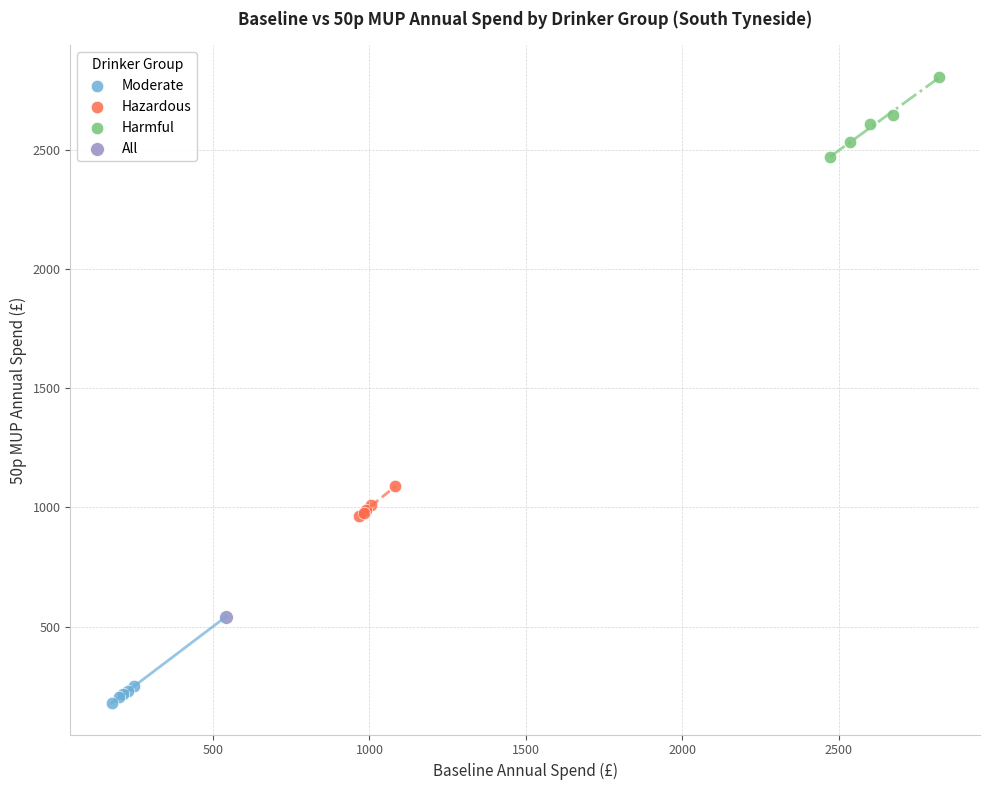

Which series contains the lowest Y value?

Moderate